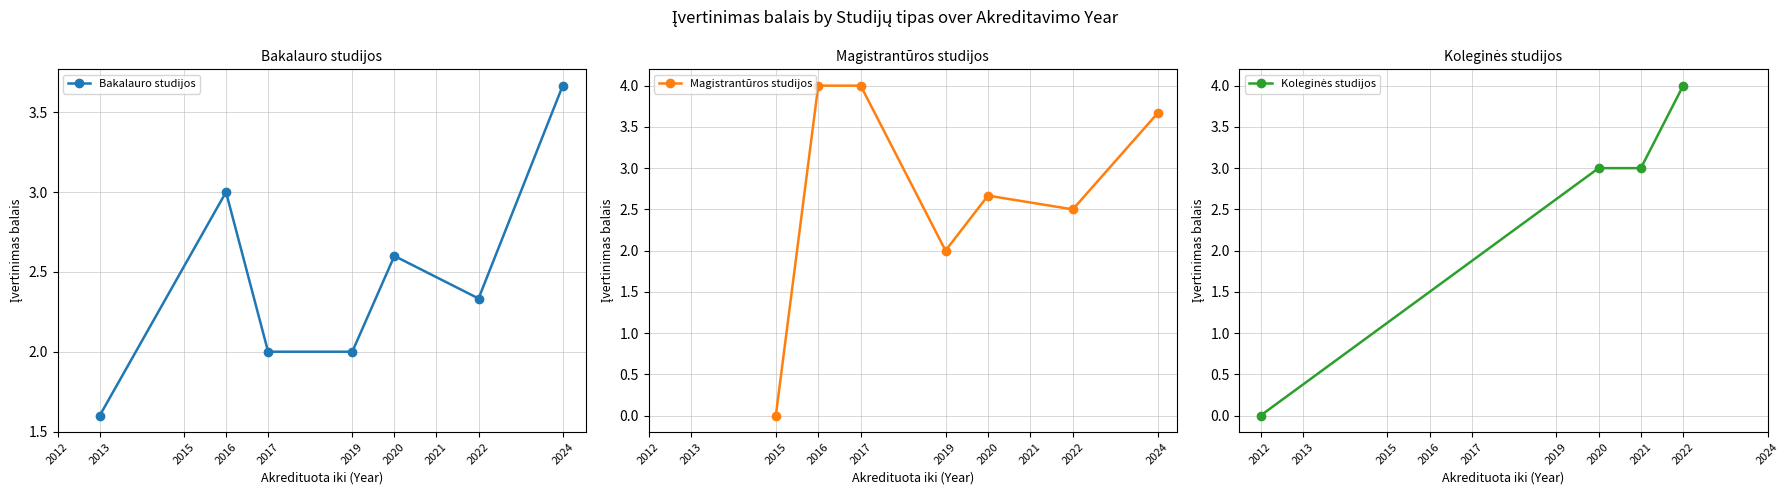

What is the value of the Koleginės studijos point at the 13th from the left?

3